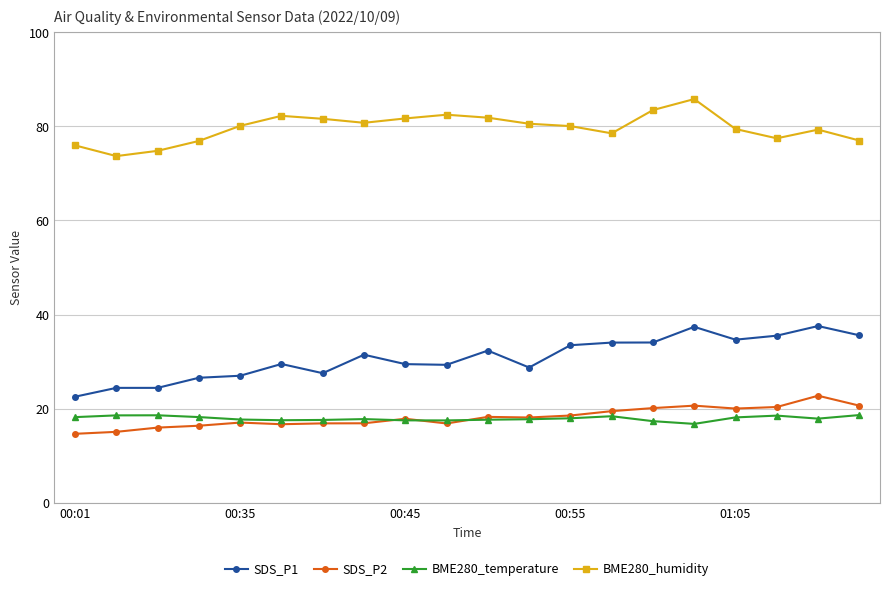

True or false: SDS_P2 and SDS_P1 cross at least once.

False